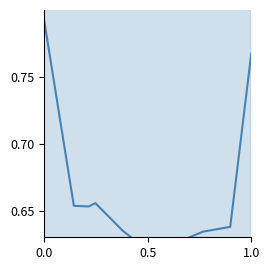

Reading left to right, extract all data points from this chart.

0.8	0.7	0.7	0.7	0.6	0.6	0.6	0.6	0.6	0.8